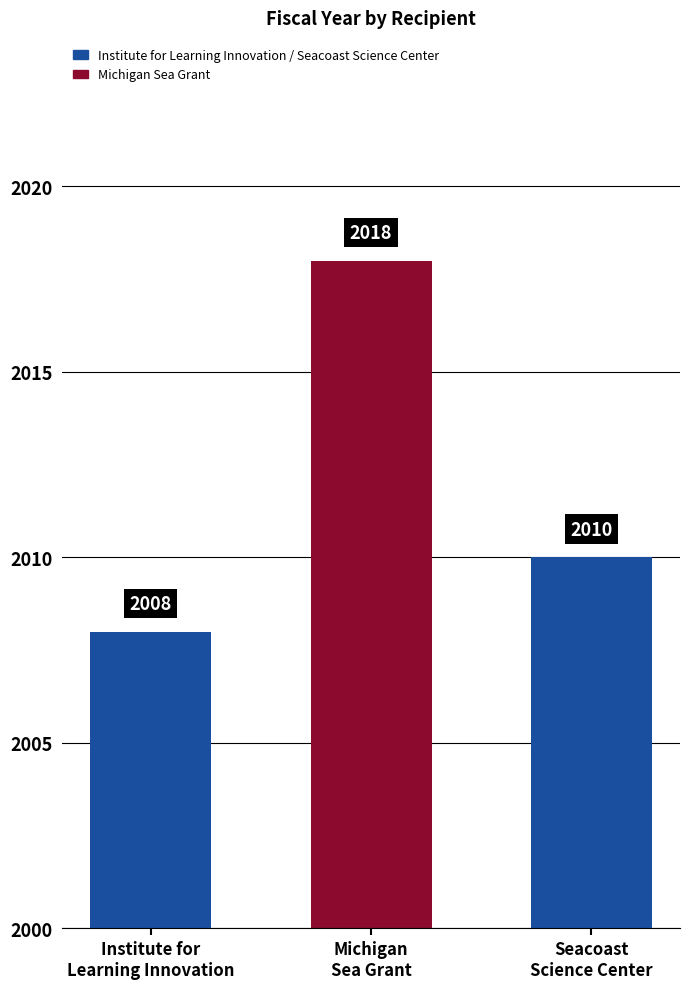

Between Seacoast
Science Center and Michigan
Sea Grant, which is larger?

Michigan
Sea Grant